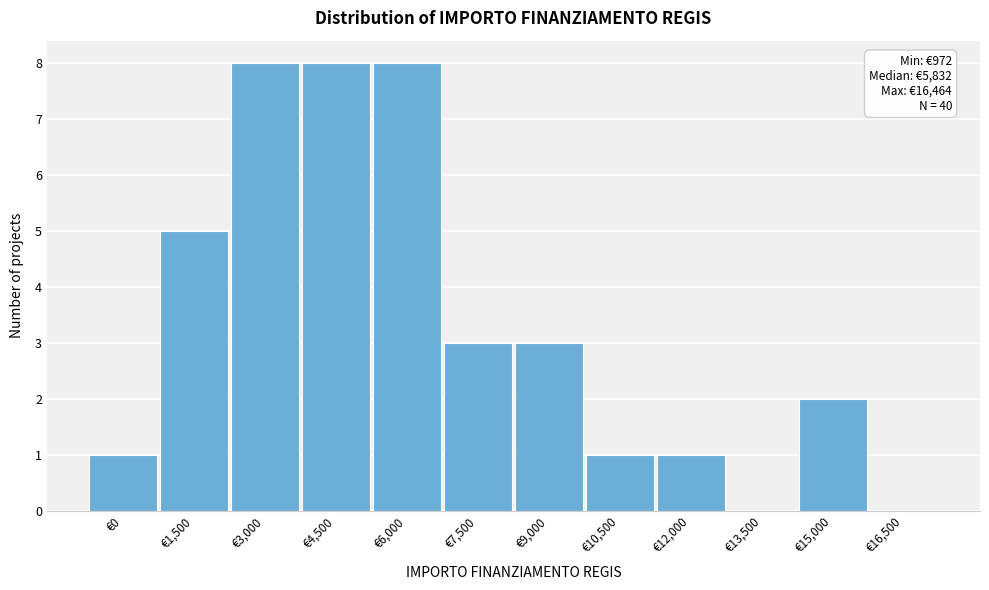

Reading right to left, what are all the values shown in this chart?

€16,500=0	€15,000=2	€13,500=0	€12,000=1	€10,500=1	€9,000=3	€7,500=3	€6,000=8	€4,500=8	€3,000=8	€1,500=5	€0=1